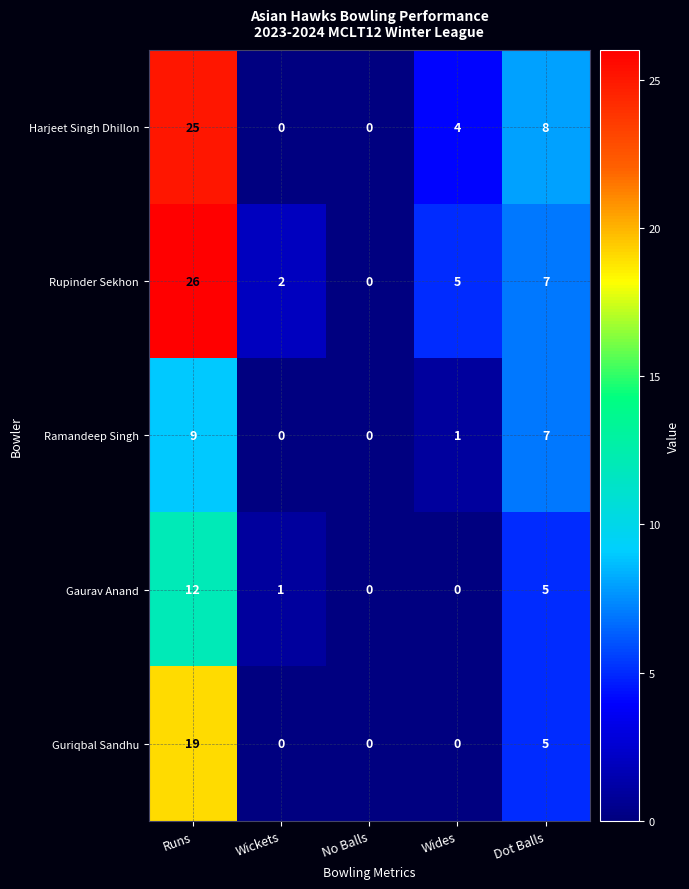

Reading left to right, list all the values displayed in this chart.

Harjeet Singh Dhillon: Runs=25	Wickets=0	No Balls=0	Wides=4	Dot Balls=8
Rupinder Sekhon: Runs=26	Wickets=2	No Balls=0	Wides=5	Dot Balls=7
Ramandeep Singh: Runs=9	Wickets=0	No Balls=0	Wides=1	Dot Balls=7
Gaurav Anand: Runs=12	Wickets=1	No Balls=0	Wides=0	Dot Balls=5
Guriqbal Sandhu: Runs=19	Wickets=0	No Balls=0	Wides=0	Dot Balls=5